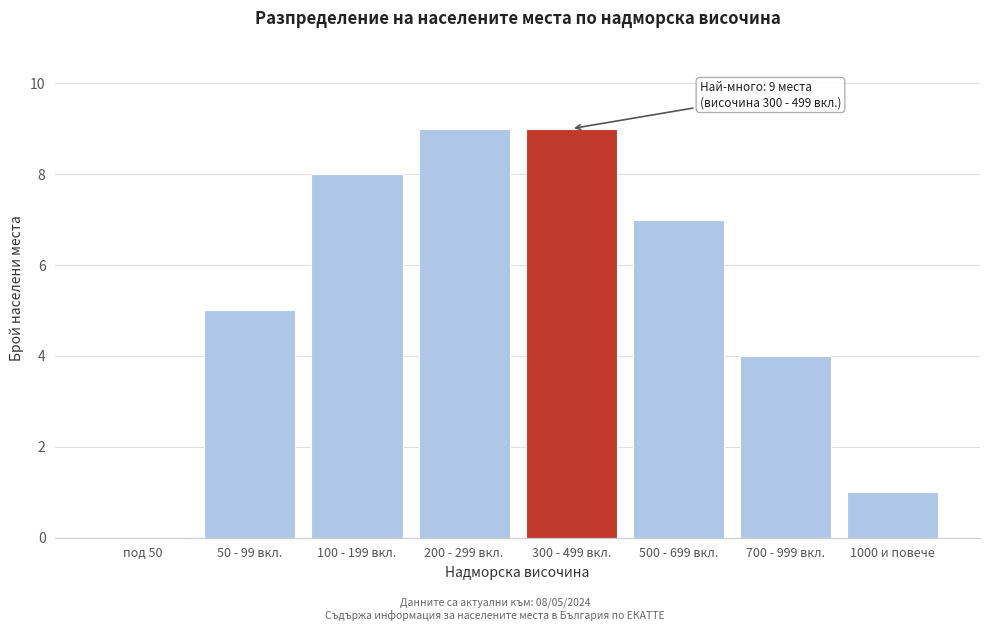

Reading left to right, extract all data points from this chart.

под 50=0	50 - 99 вкл.=5	100 - 199 вкл.=8	200 - 299 вкл.=9	300 - 499 вкл.=9	500 - 699 вкл.=7	700 - 999 вкл.=4	1000 и повече=1